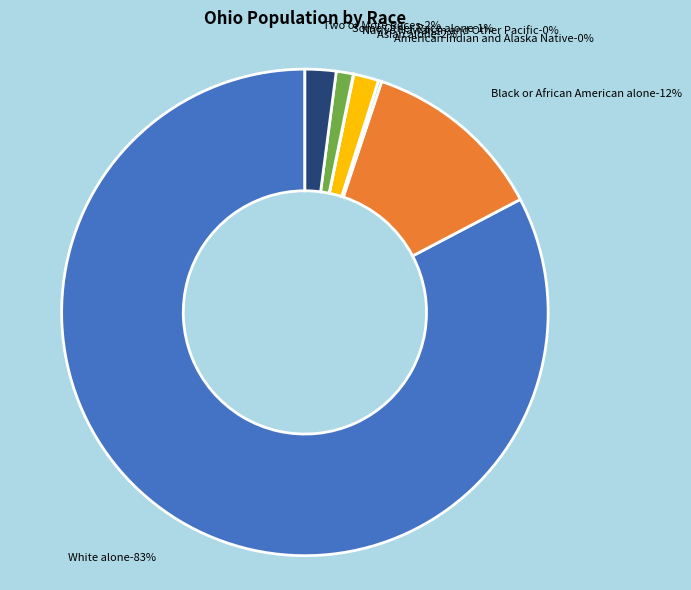

What is the majority slice?

White alone